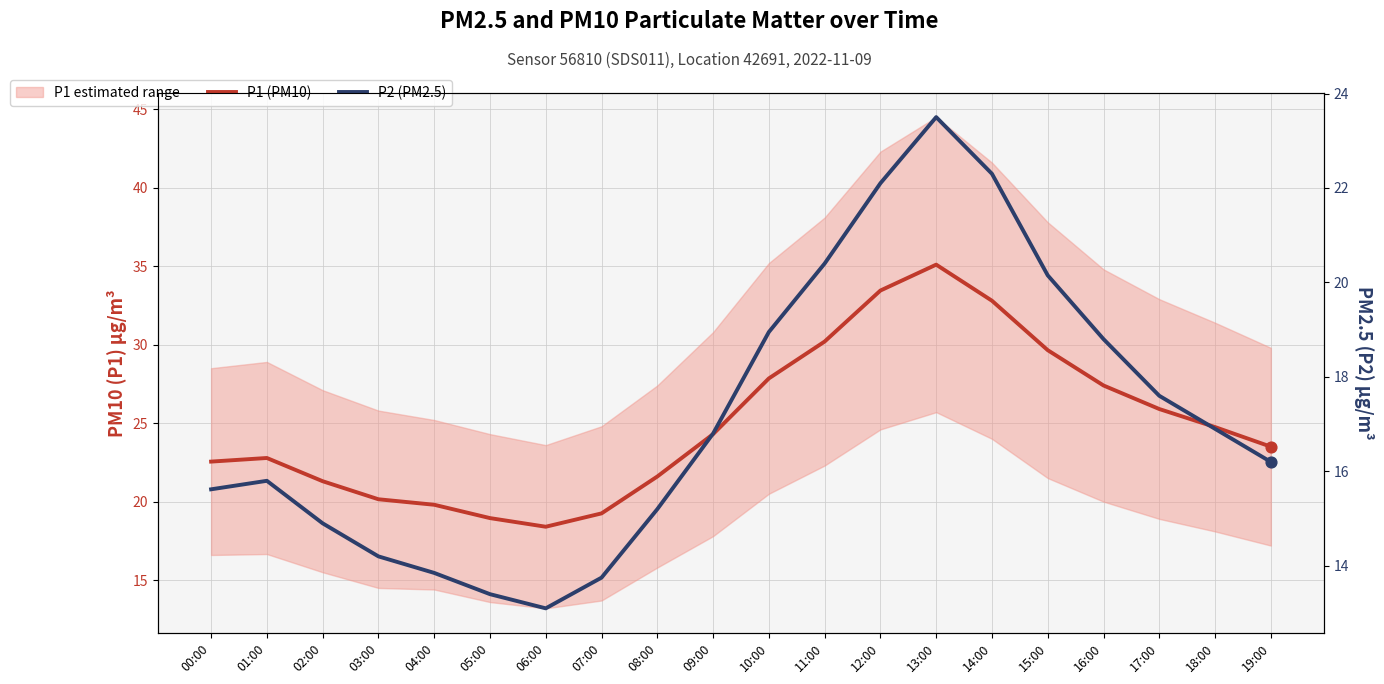

Which series reaches the minimum Y coordinate?

P2 (PM2.5)